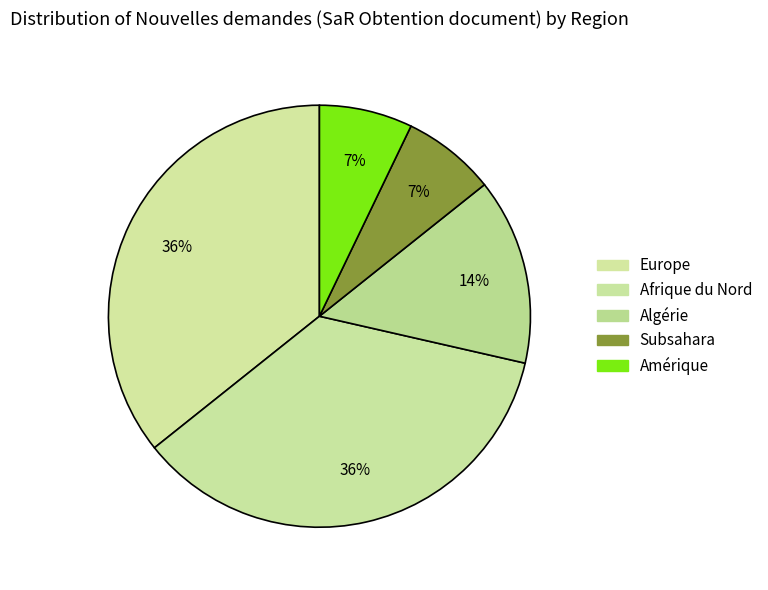

To the nearest percent, what is the combined percentage of Subsahara and Algérie?

21%